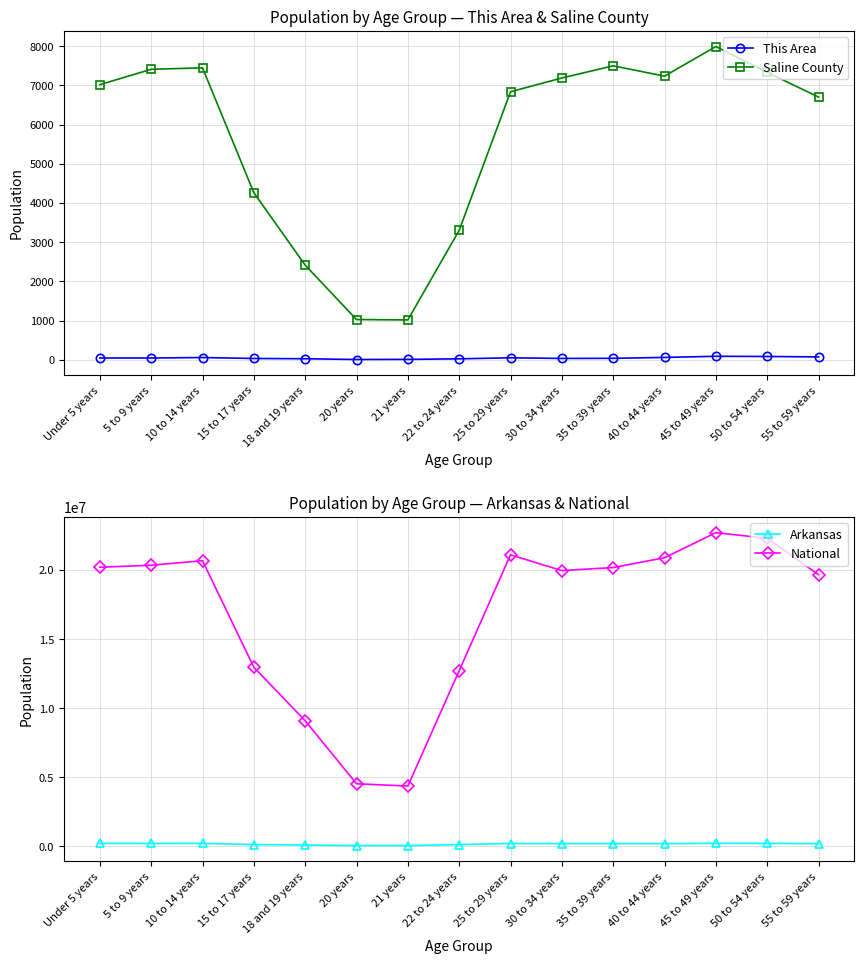

True or false: This Area and National intersect in this chart.

False